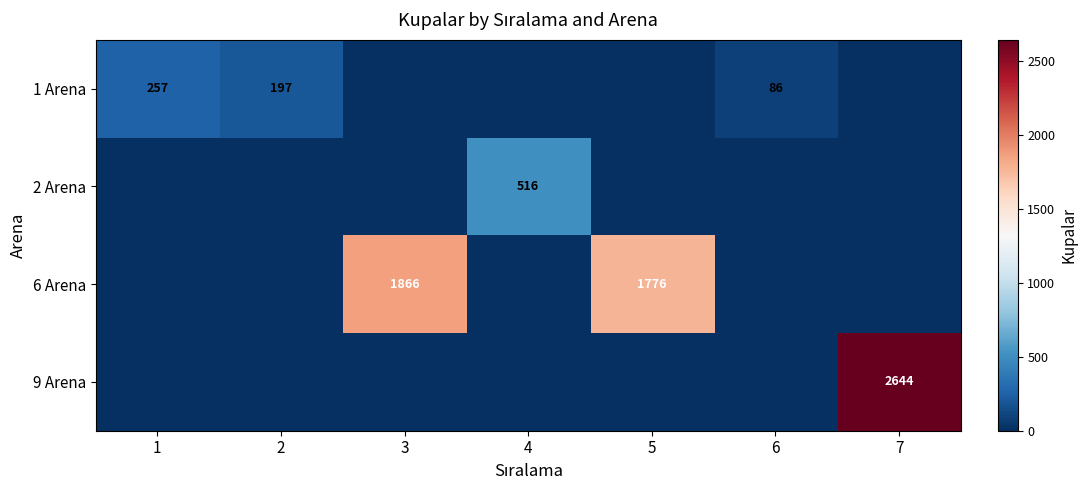

At which category is the sum across all series the highest?

7